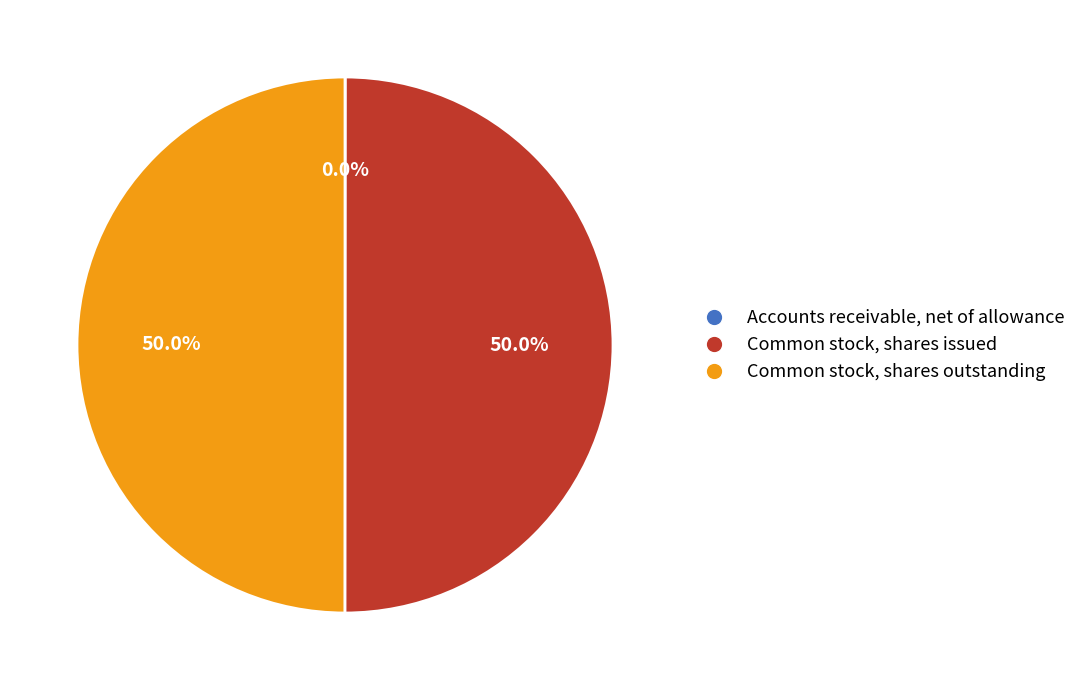

What percentage is NOT represented by Common stock, shares issued?

50.0%